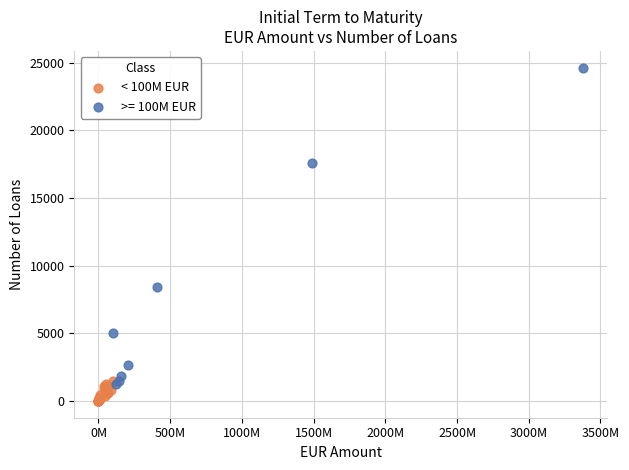

Which series contains the highest Y value?

>= 100M EUR